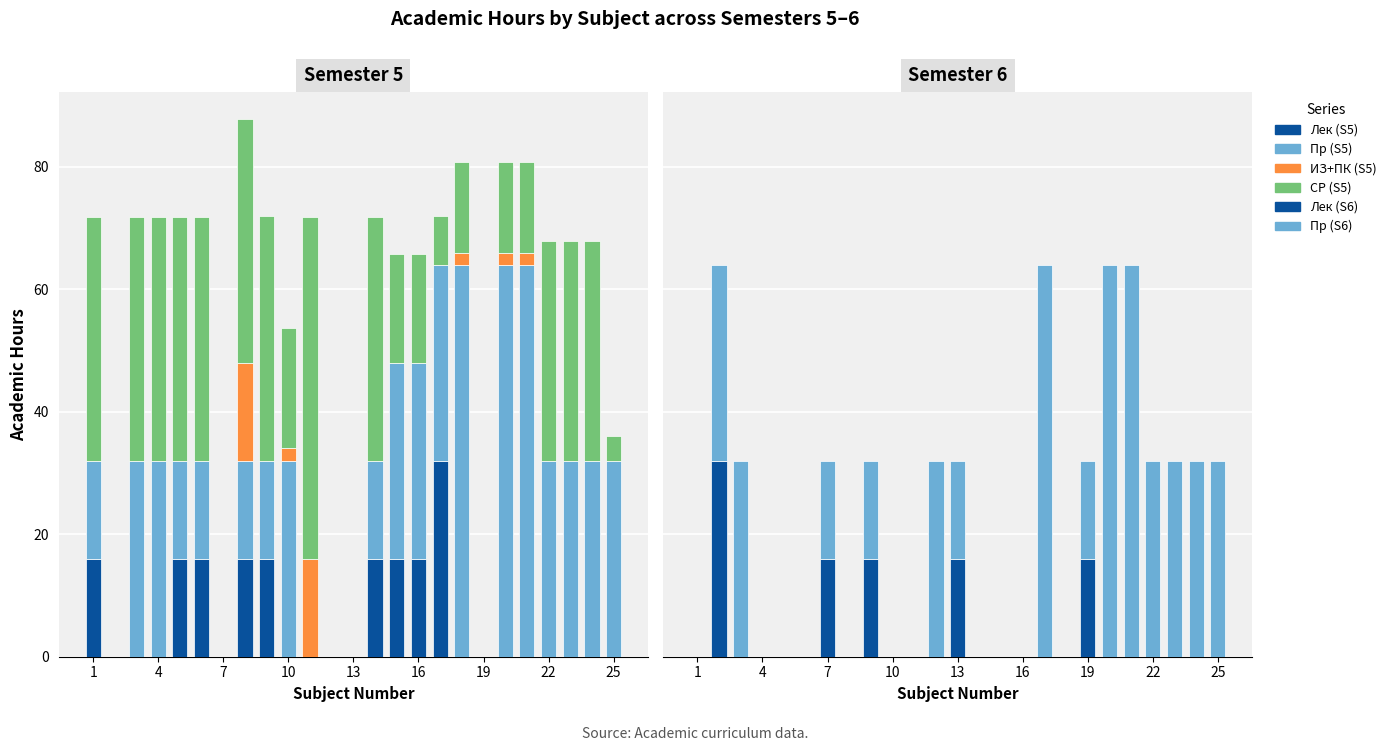

What is the spread (max minus min) of values at 19?

16.0